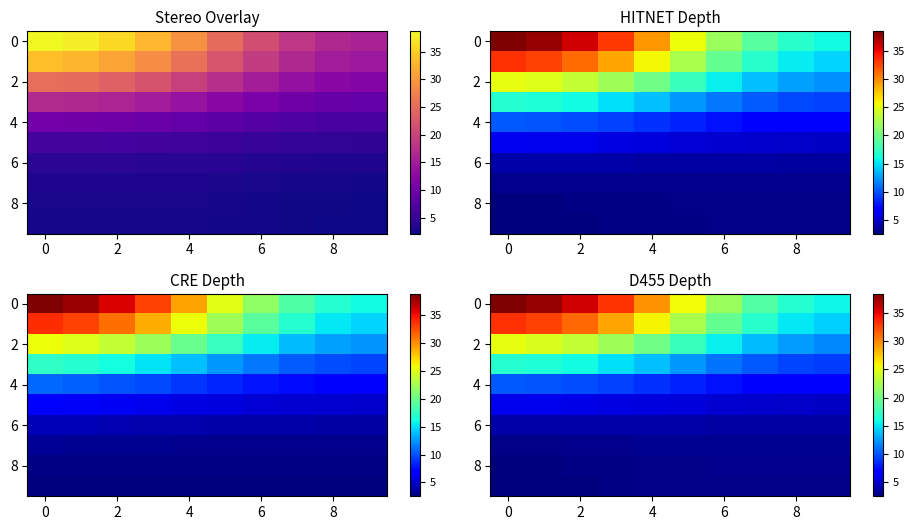

How many data points does each series have?

10